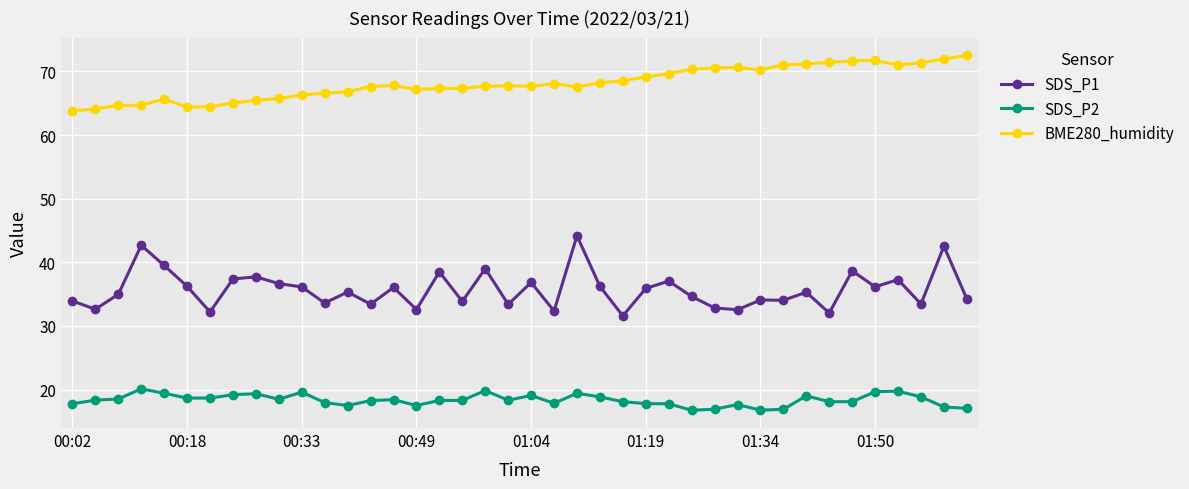

True or false: SDS_P1 has more than 1 interior local peaks.

True